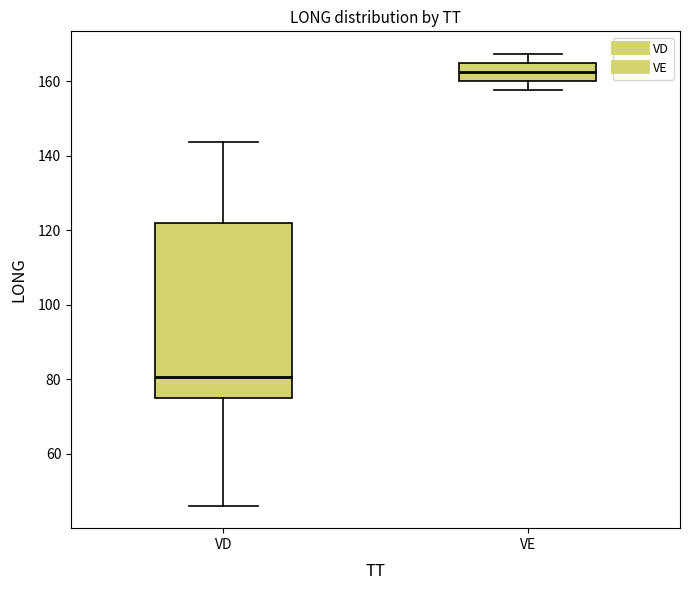

Reading left to right, transcribe this box plot: for each box, give where its median line is, the range the box spans, and where its two whiskers end, as read against the y-axis. The values are not printed on the chart, so give them approximately, as read against the axis.

VD: median 80, box 76 to 122, whiskers 46 to 144
VE: median 162, box 160 to 164, whiskers 158 to 168